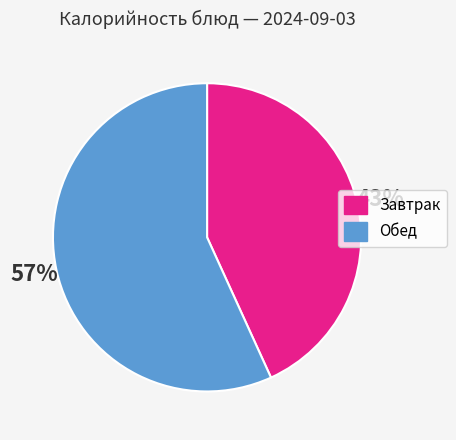

To the nearest percent, what is the average slice percentage?

50%